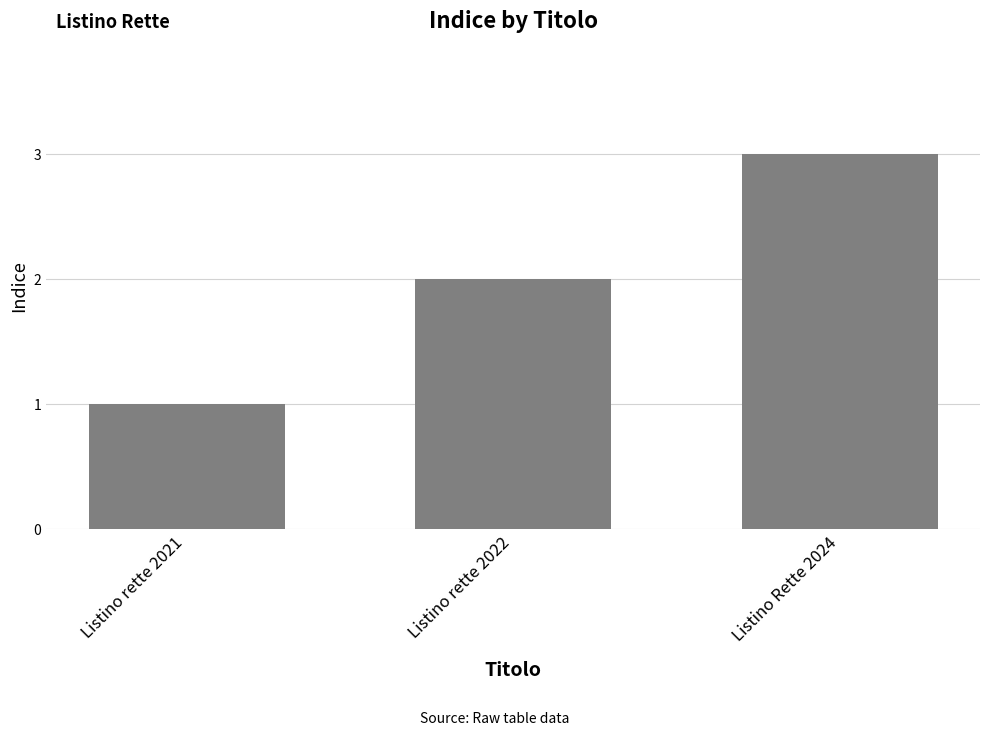

What is the label of the 1st bar from the right?

Listino Rette 2024